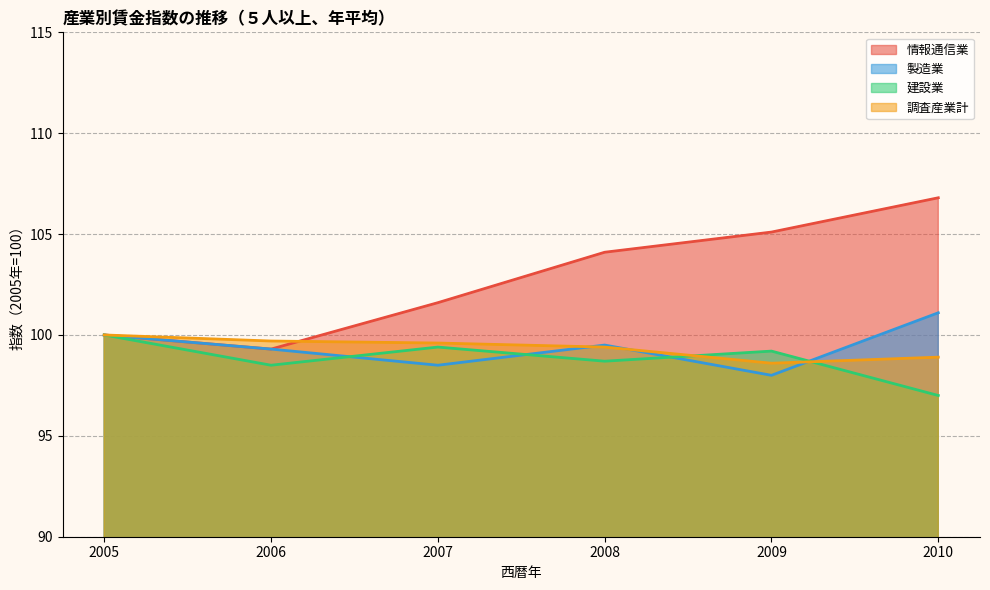

In 製造業, how many points are higher than both neighbors (excluding endpoints)?

1